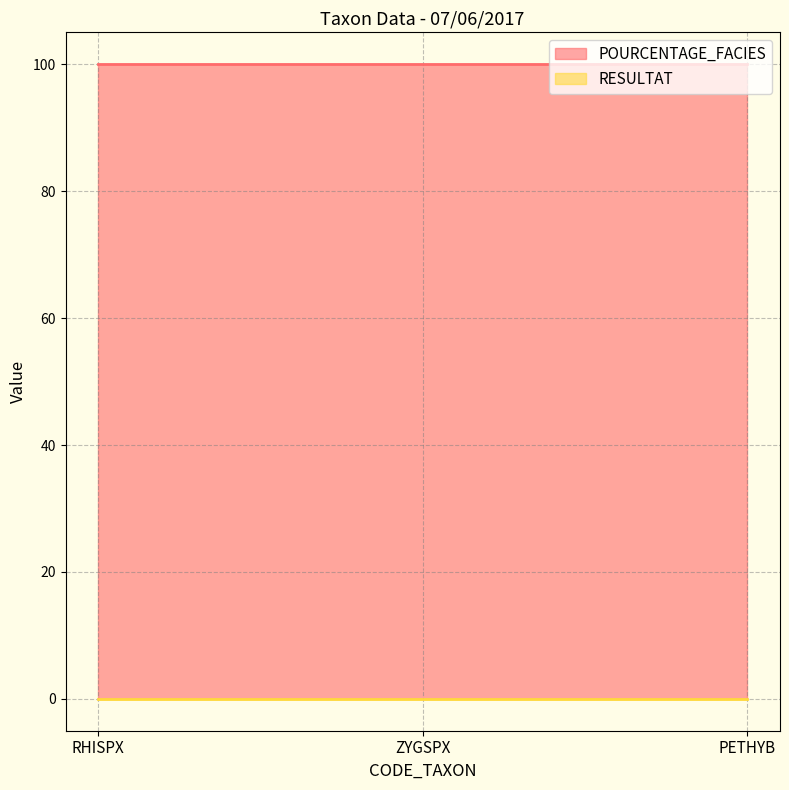

Which label corresponds to the largest value in the chart?

RHISPX